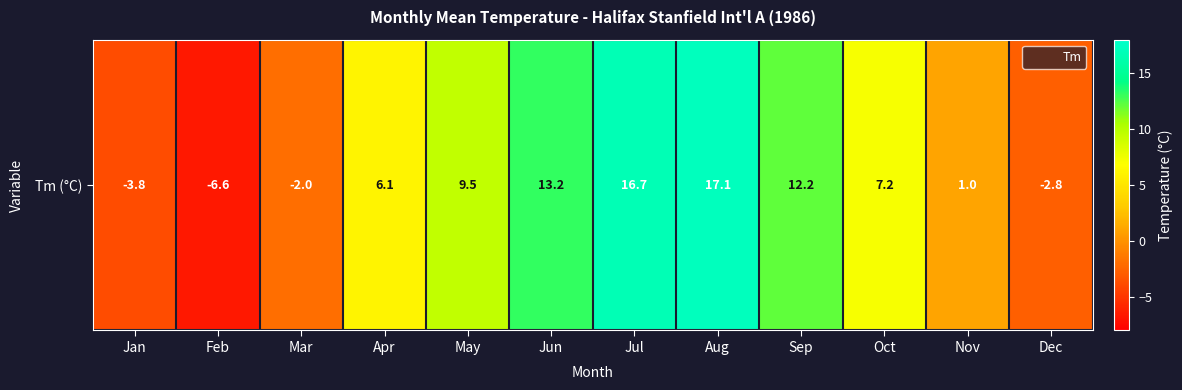

What is the difference between the maximum and minimum values?

23.7